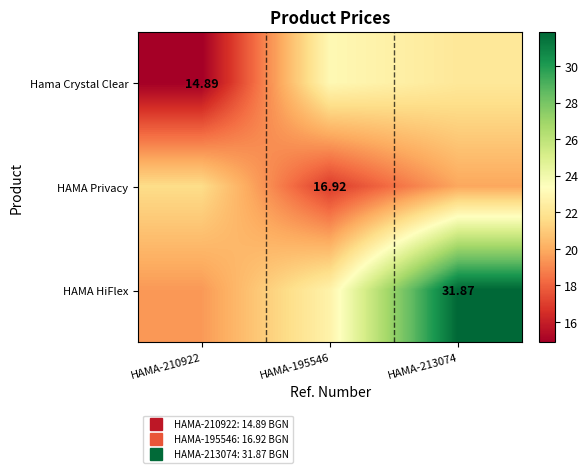

What is the difference between the HAMA HiFlex values at HAMA-210922 and HAMA-195546?

3.2